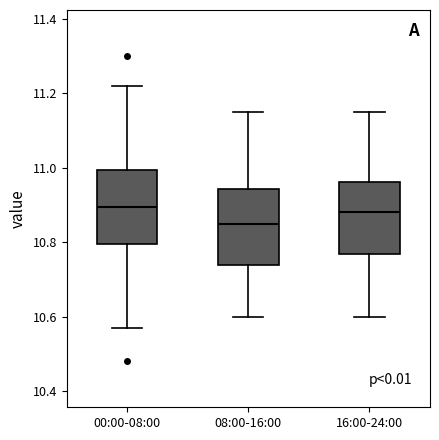

Reading left to right, transcribe this box plot: for each box, give where its median line is, the range the box spans, and where its two whiskers end, as read against the y-axis. The values are not printed on the chart, so give them approximately, as read against the axis.

00:00-08:00: median 10.90, box 10.80 to 11.00, whiskers 10.58 to 11.22
08:00-16:00: median 10.86, box 10.74 to 10.94, whiskers 10.60 to 11.16
16:00-24:00: median 10.88, box 10.76 to 10.96, whiskers 10.60 to 11.16